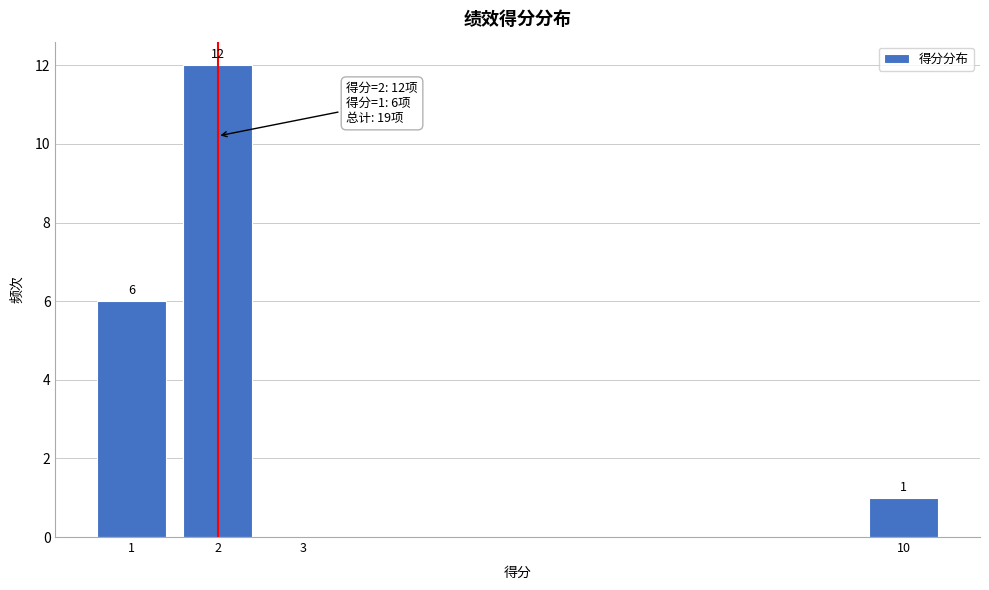

Reading left to right, what are all the values shown in this chart?

1=6	2=12	3=0	10=1